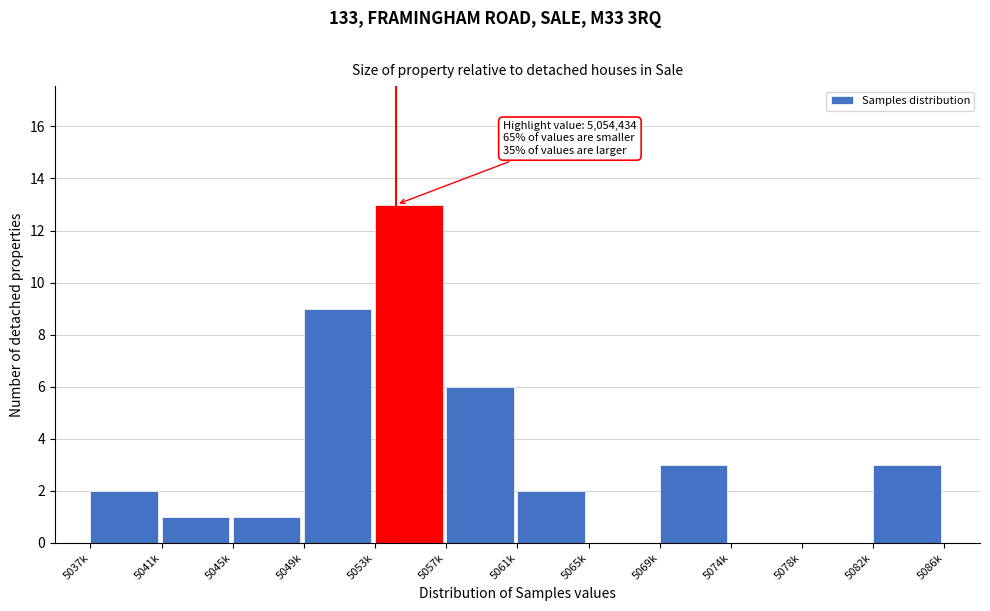

Reading left to right, transcribe all the data shown in this chart.

5037k=2	5041k=1	5045k=1	5049k=9	5053k=13	5057k=6	5061k=2	5065k=0	5069k=3	5074k=0	5078k=0	5082k=3